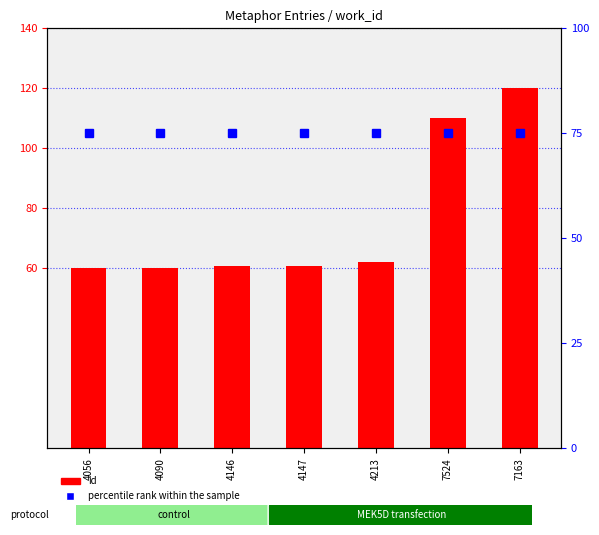

Read the id value at 4090.

60.2